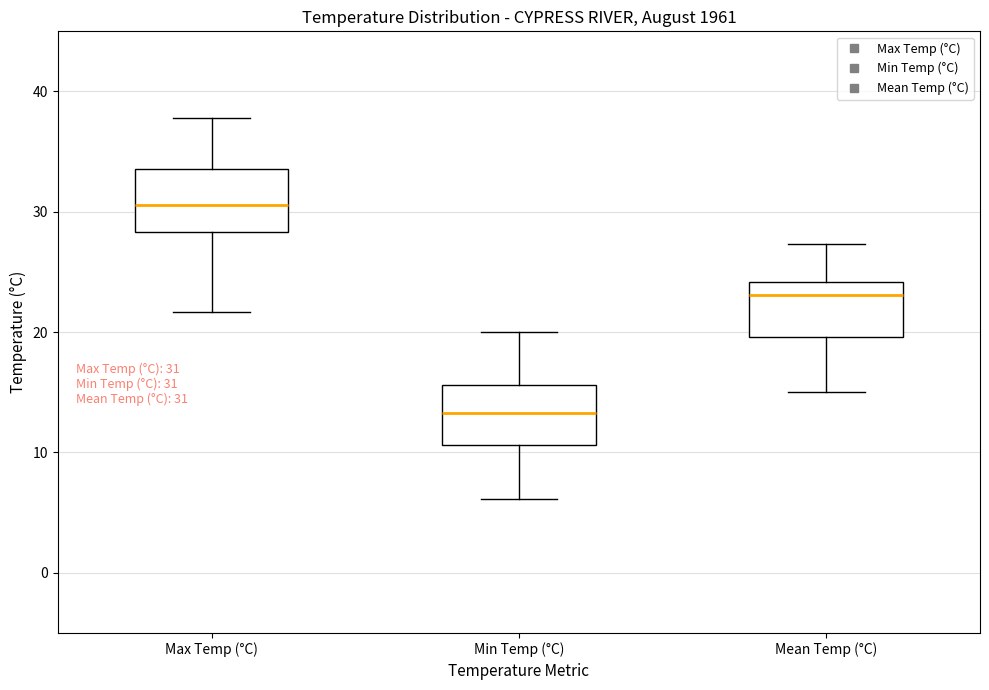

Which box's median line is the lowest?

Min Temp (°C)